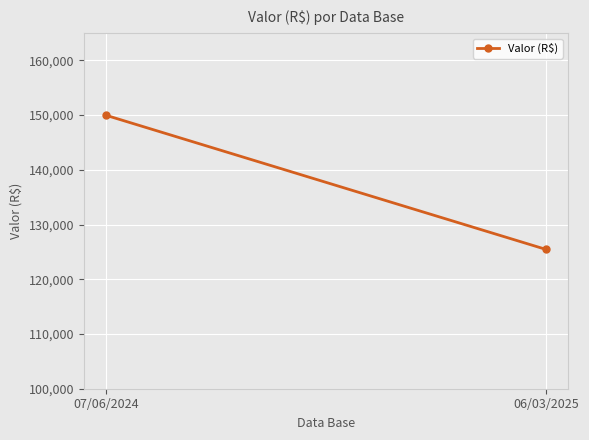

What is the label of the 2nd point from the left?

06/03/2025